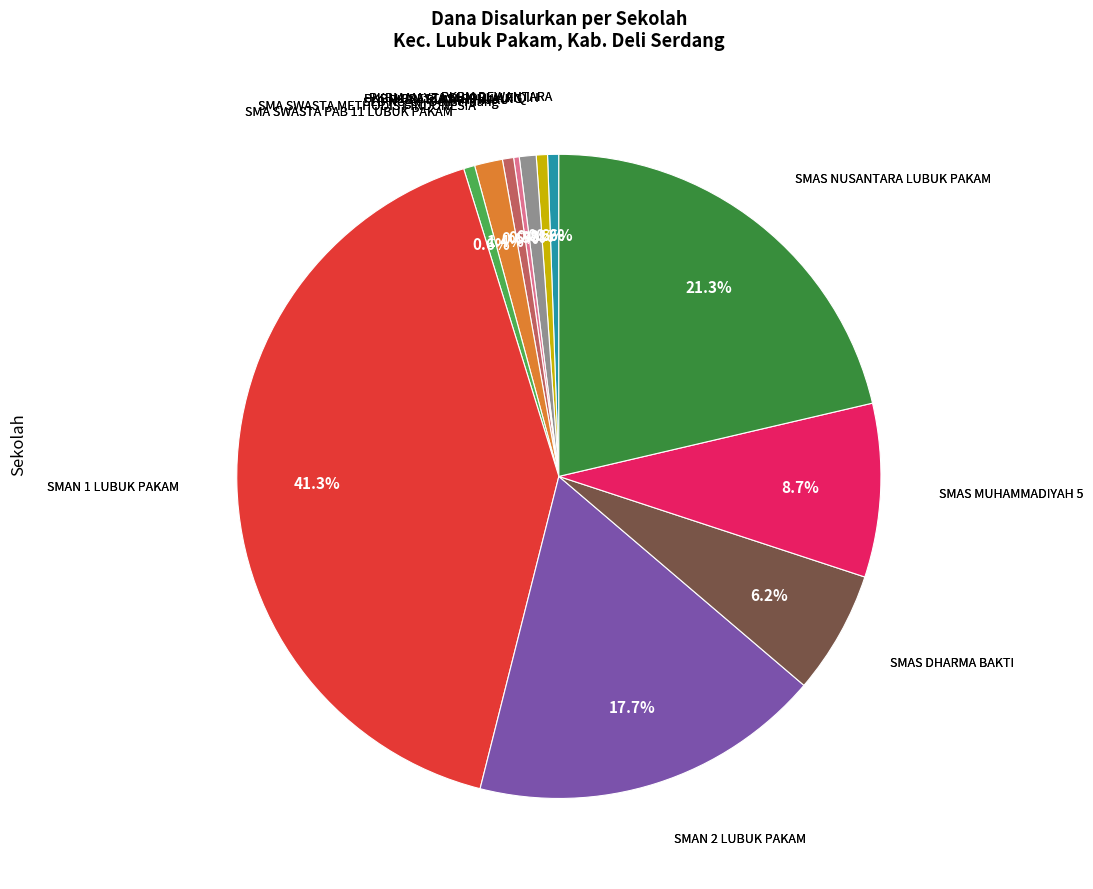

Is there a majority slice in this chart?

No